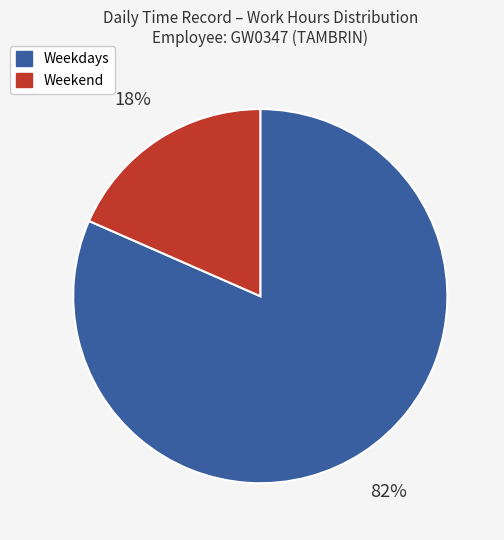

To the nearest percent, what is the average slice percentage?

50%